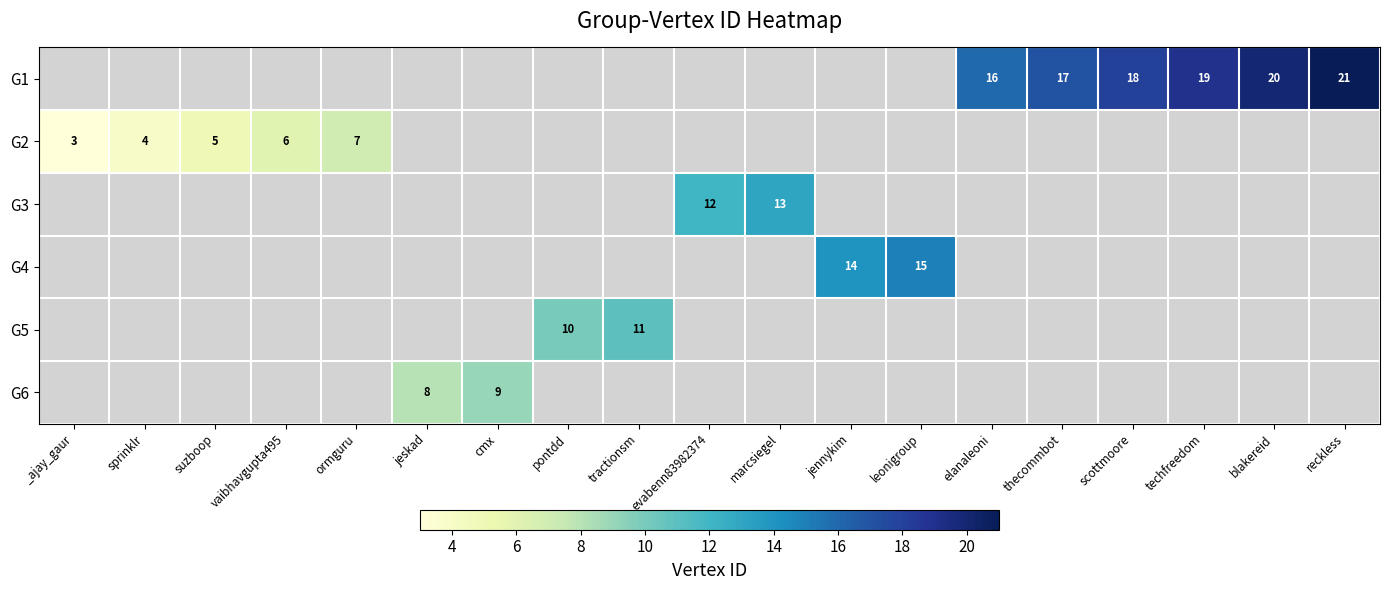

How many data points does each series have?

19